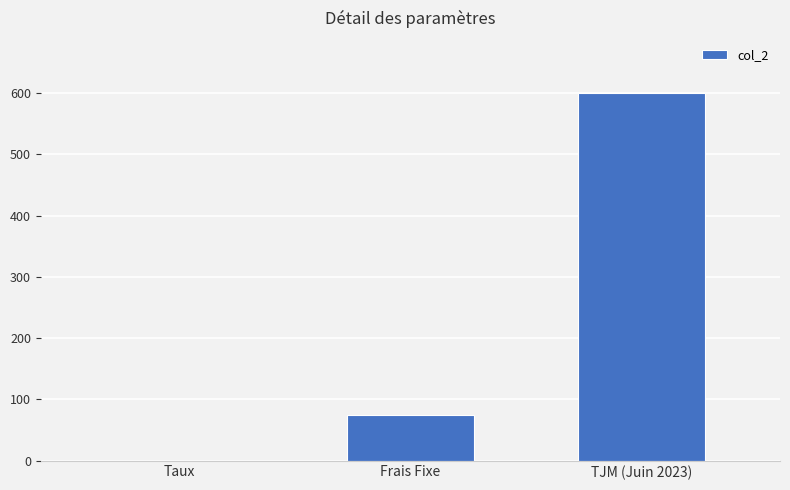

What is the change in value from Taux to Frais Fixe?

+74.9